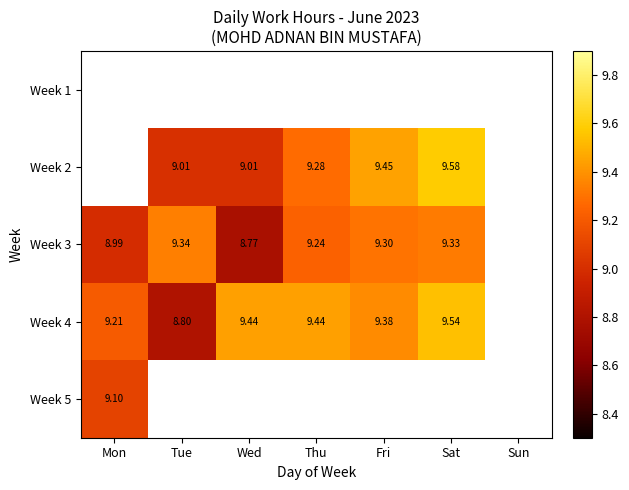

The Week 2 series shows 4.3 at Wed. True or false?

False